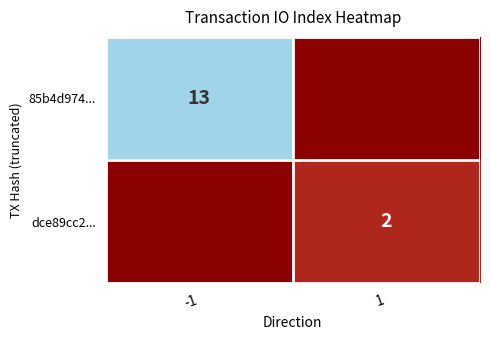

True or false: 85b4d974... has a value of 8 at -1.

False